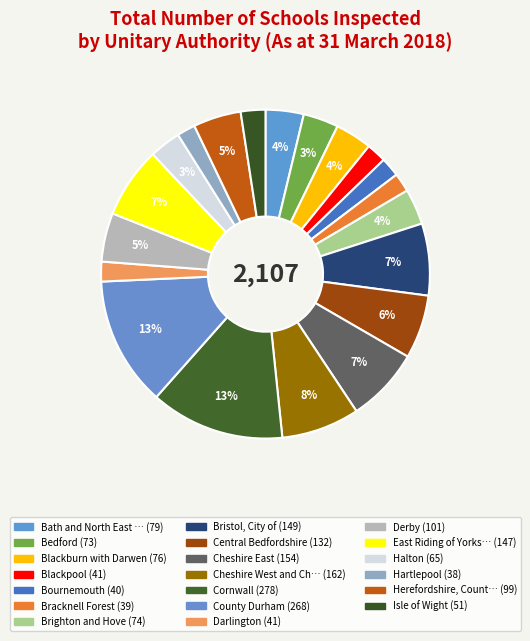

To the nearest percent, what is the difference between the largest and smallest slice percentages?

11%